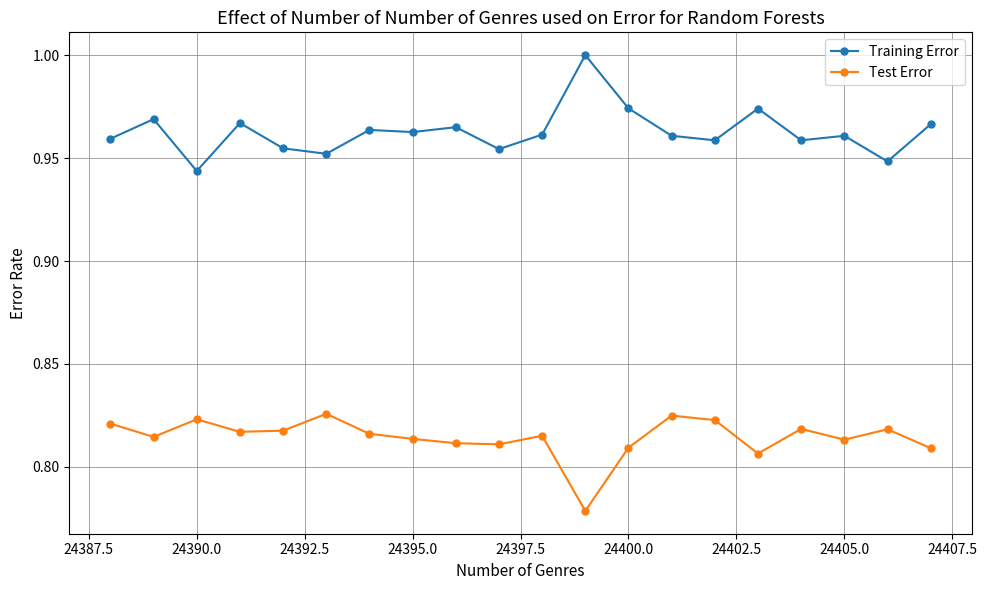

List the series in order of their overall mean, highest first.

Training Error, Test Error